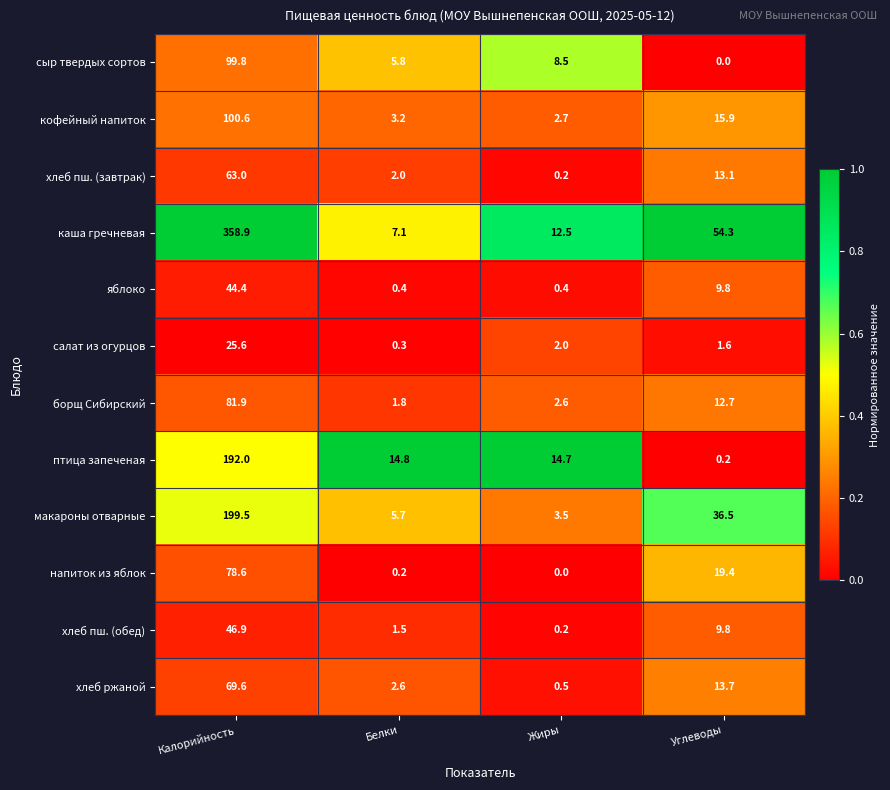

What is the difference between the борщ Сибирский values at Белки and Жиры?

0.8